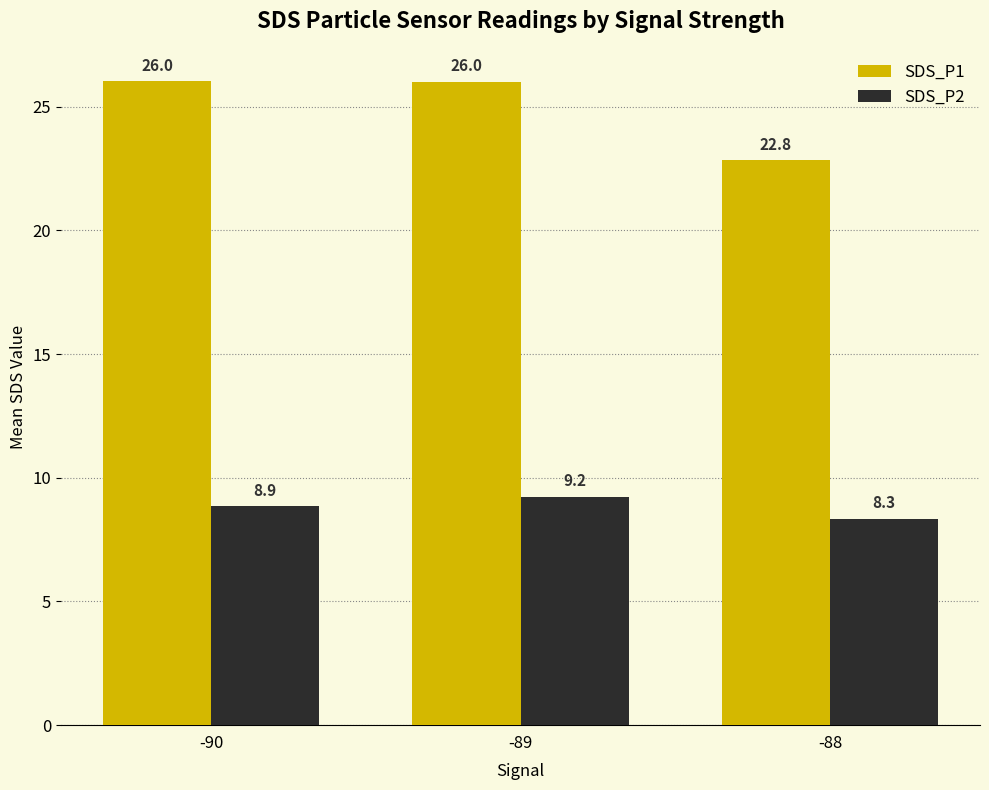

Is it true that SDS_P2 equals 8.9 at -90?

True